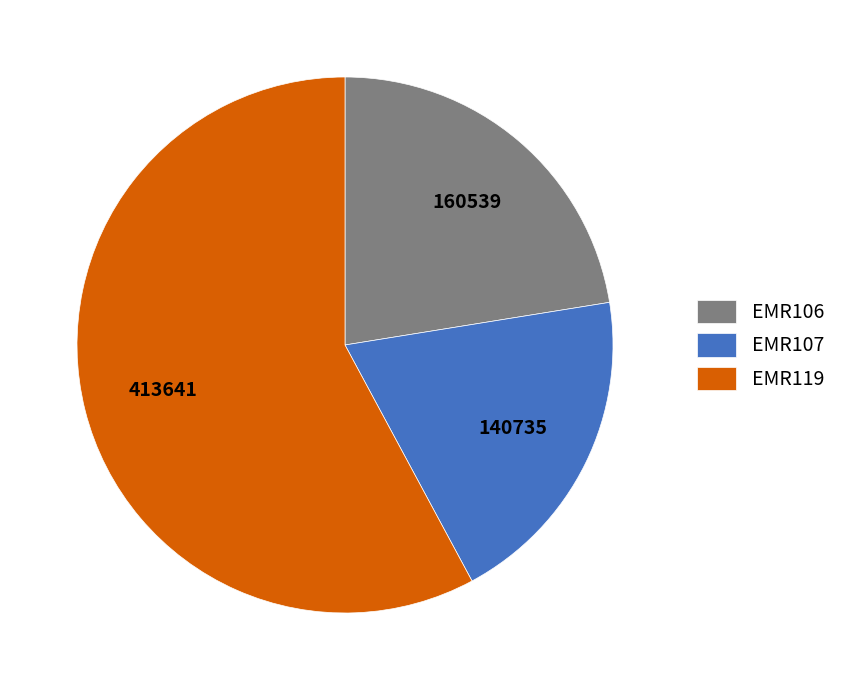

Count the number of slices in the pie.

3